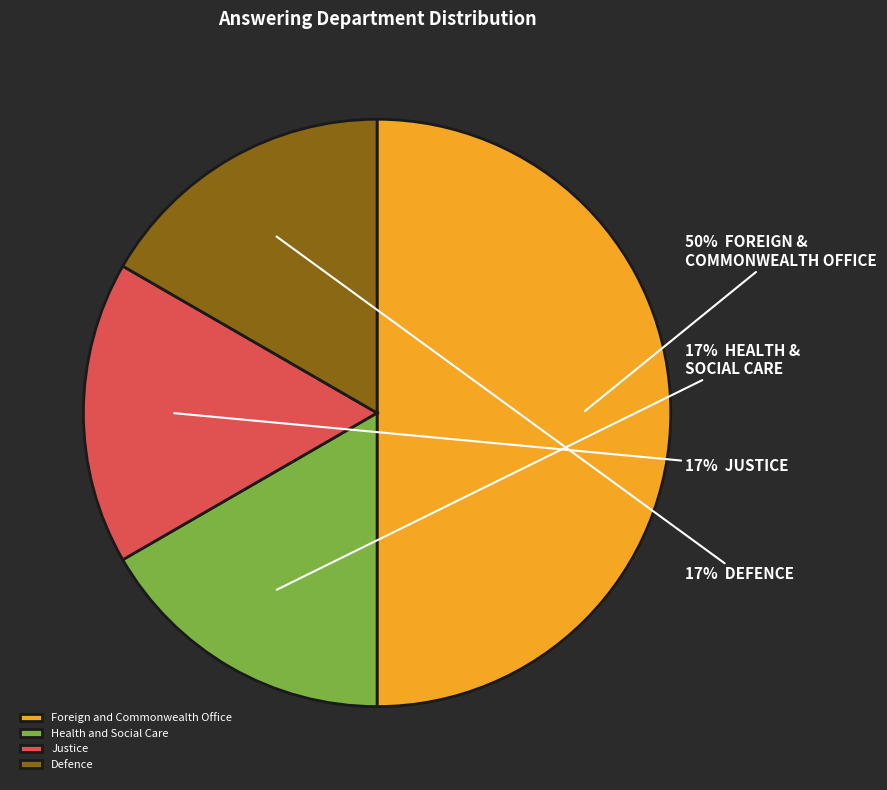

Is Health and Social Care the majority of the pie?

No